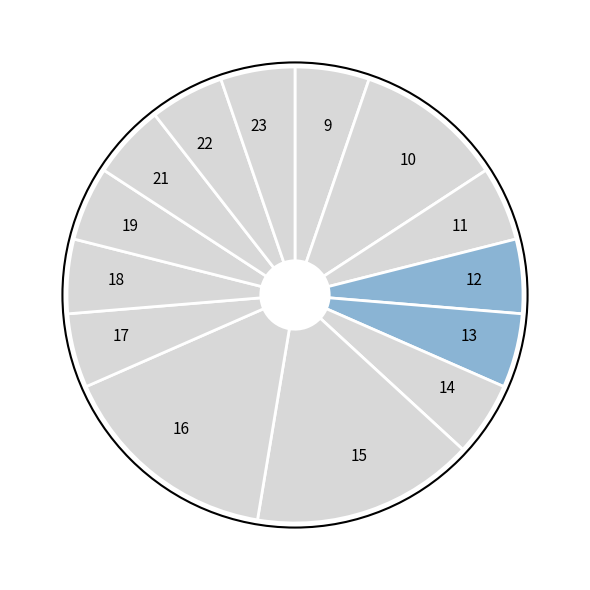

Between 16 and 14, which is larger?

16